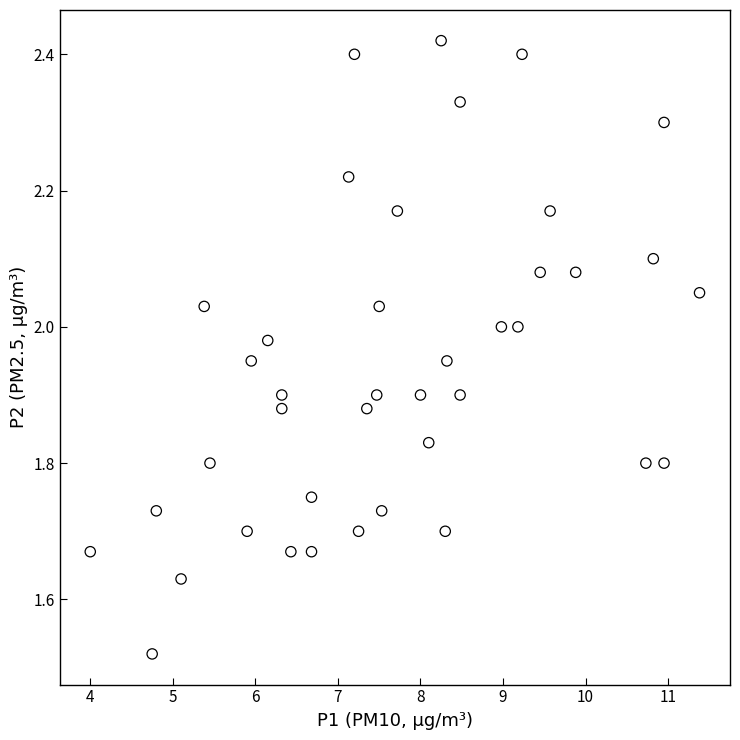

What is the range of X values (max minus min)?

7.4